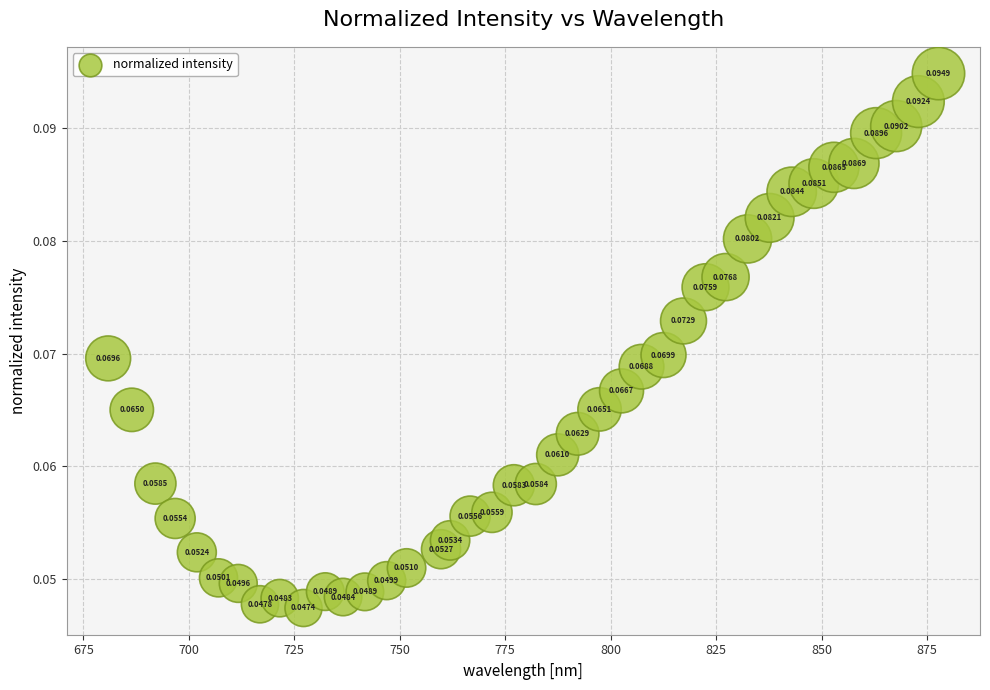

What is the range of X values (max minus min)?

196.9